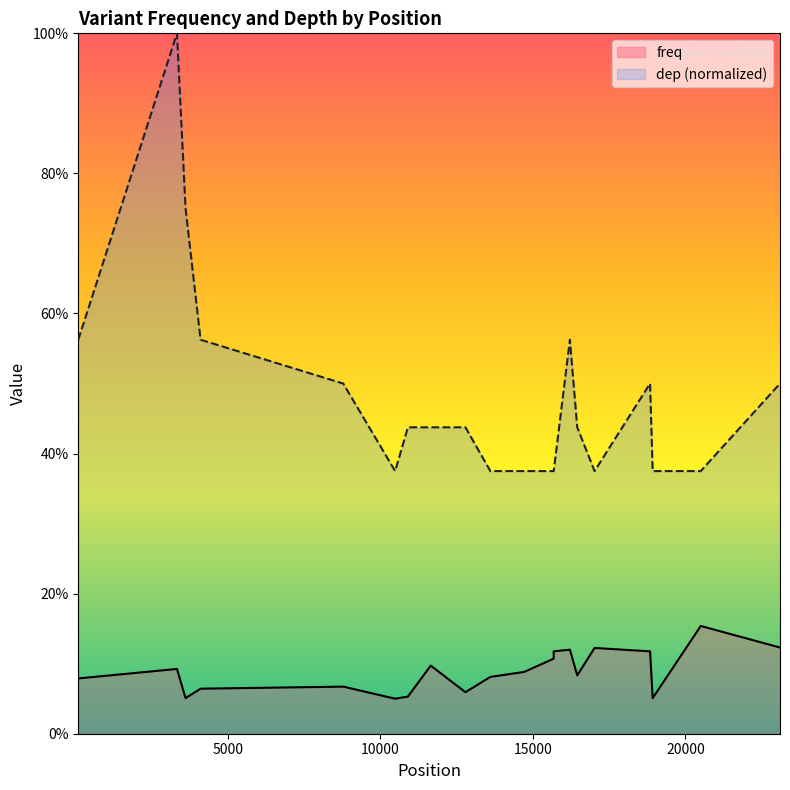

Rank the series by their maximum value, from highest to lowest.

dep (normalized), freq